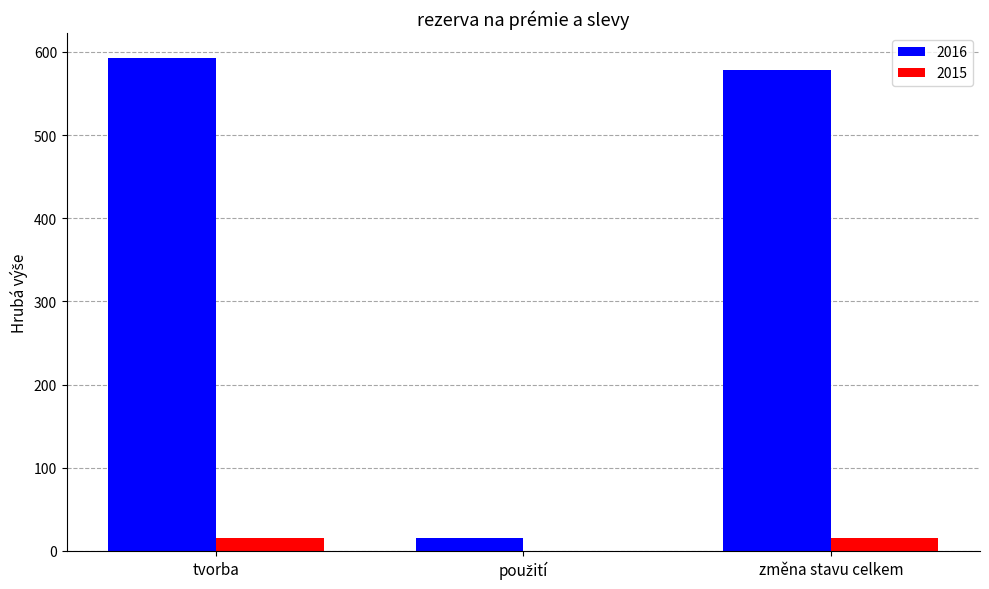

What is the total value across all series at změna stavu celkem?

594